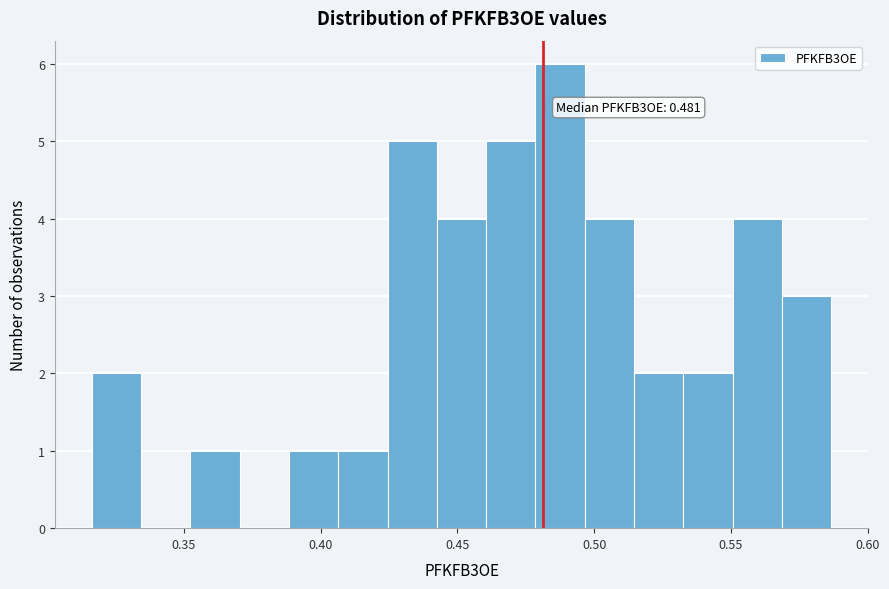

Read against the x-axis, roughly where is the centre of the tallest bar?

0.490